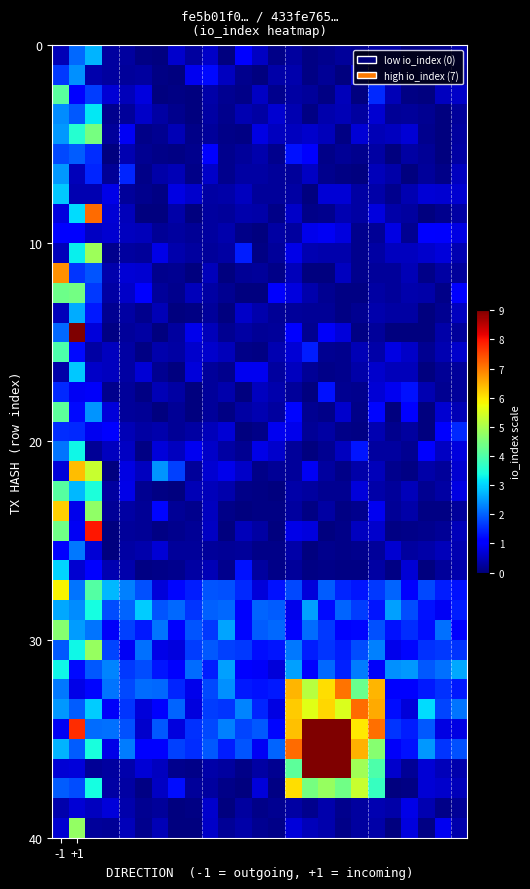

What is the maximum value shown in the chart?

15.5